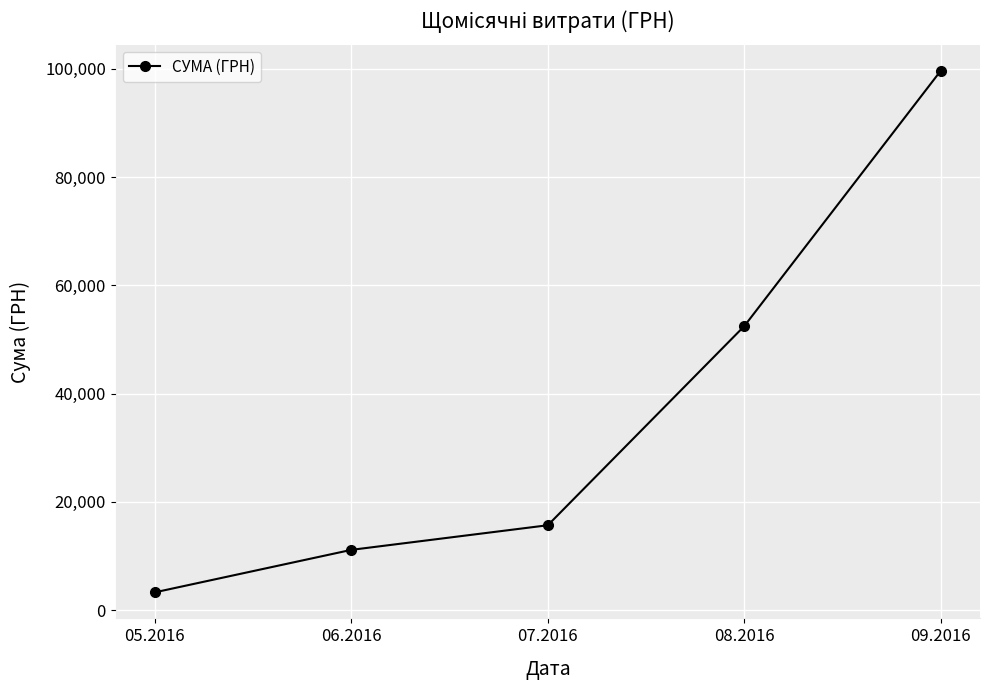

Reading left to right, what are all the values shown in this chart?

3303.3	11144.0	15689.4	52457.3	99612.4